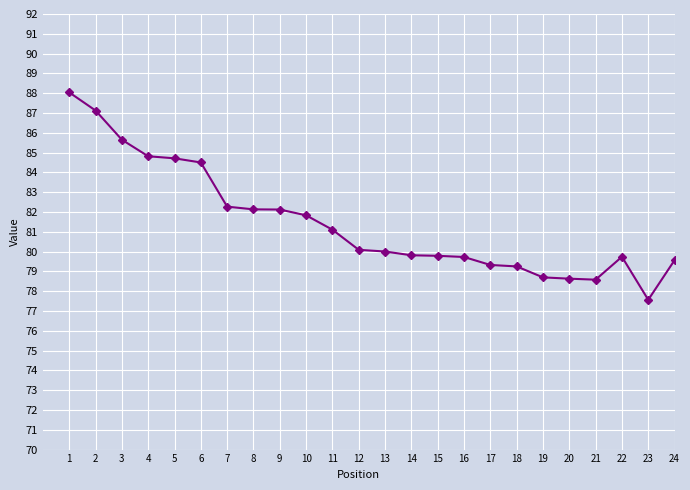

Which category has the lowest value across all series?

23